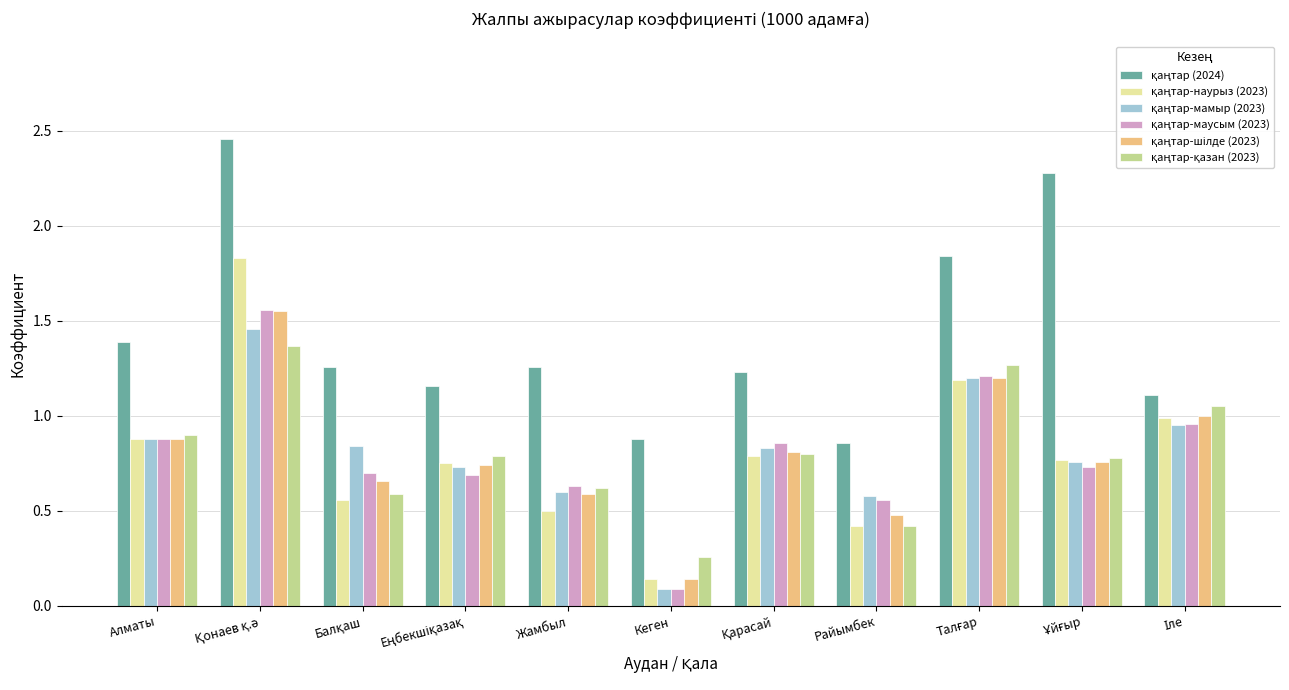

How many series are shown in this chart?

6